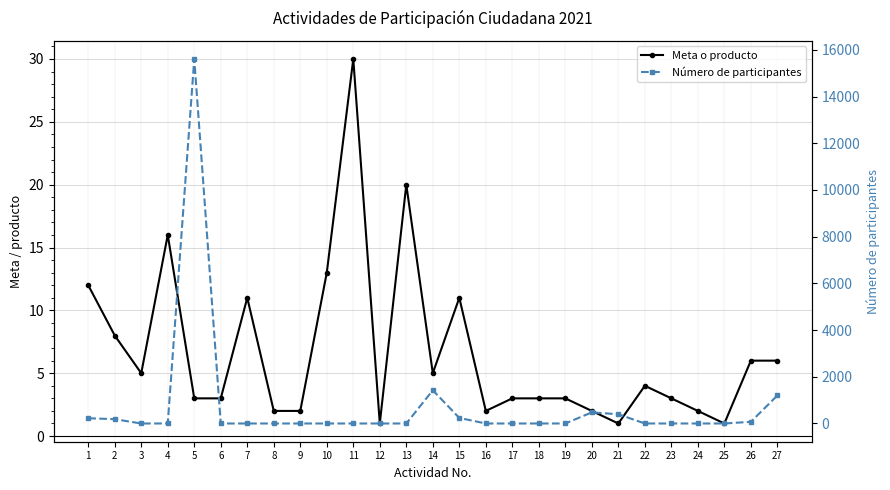

Reading right to left, list all the values displayed in this chart.

Meta o producto: 6	6	1	2	3	4	1	2	3	3	3	2	11	5	20	1	30	13	2	2	11	3	3	16	5	8	12
Número de participantes: 1200	72	0	0	0	0	395	477	1	0	0	0	238	1423	0	0	0	0	0	0	0	0	15611	1	0	185	225